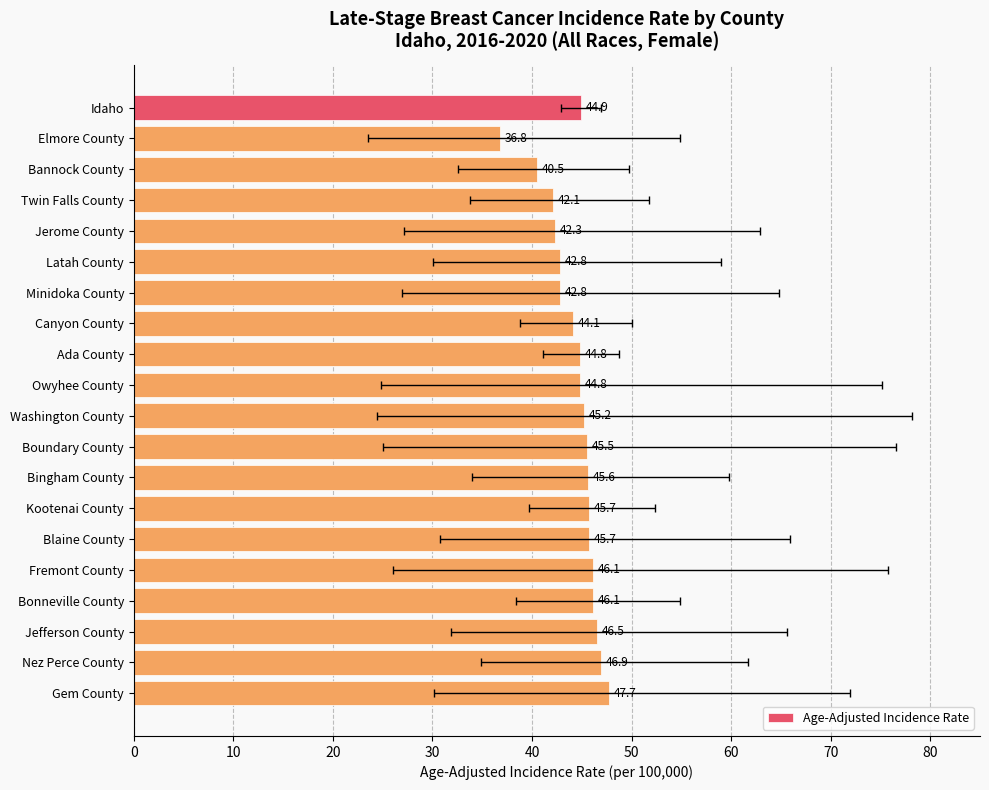

Are the bars horizontal?

Yes